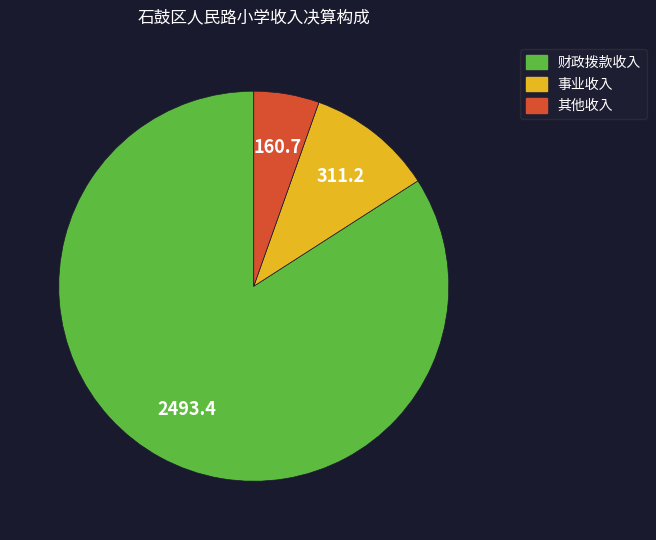

Between 其他收入 and 财政拨款收入, which is larger?

财政拨款收入